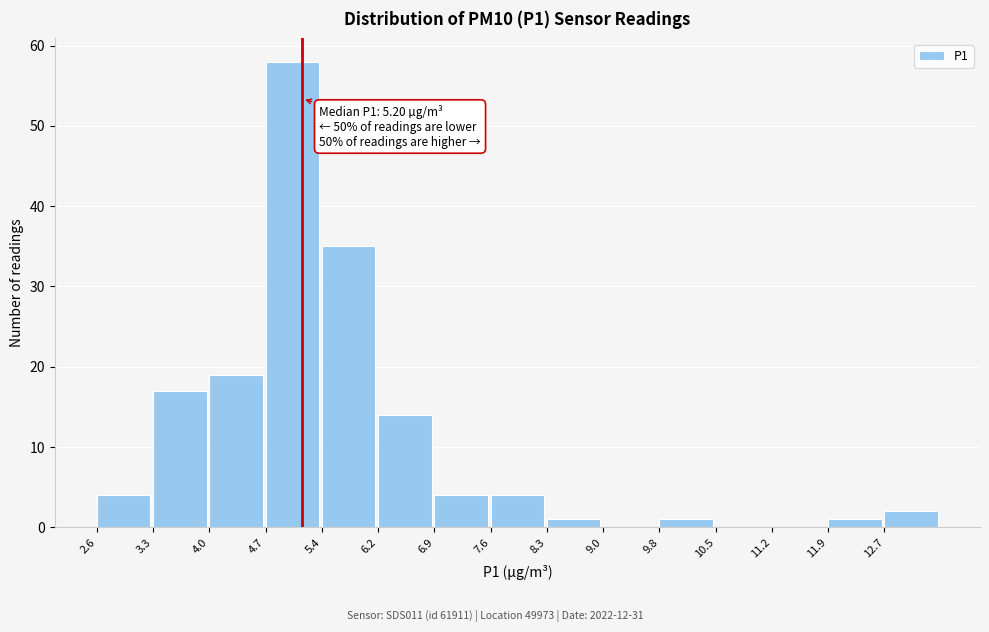

Over which range of the x-axis is the bar tallest?

4.73 to 5.45